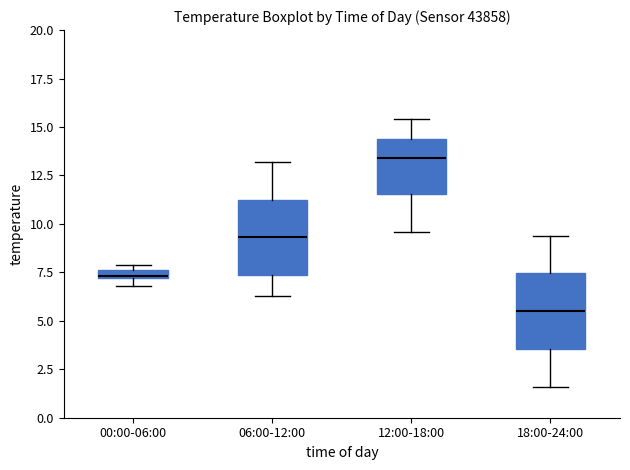

Where is the lower edge of the box for 00:00-06:00 on the y-axis? The values are not printed on the chart, so give them approximately, as read against the axis.

7.0